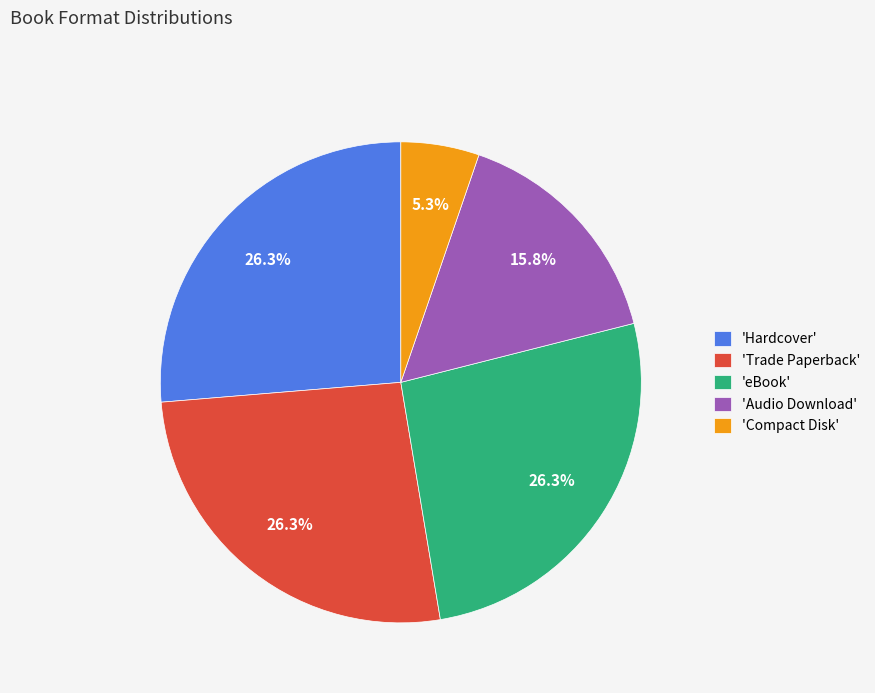

Does any single category account for the majority?

No